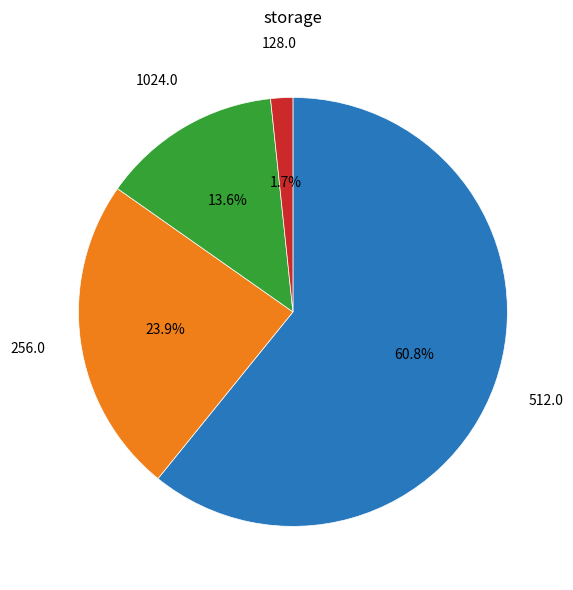

How many slices are in this pie chart?

4